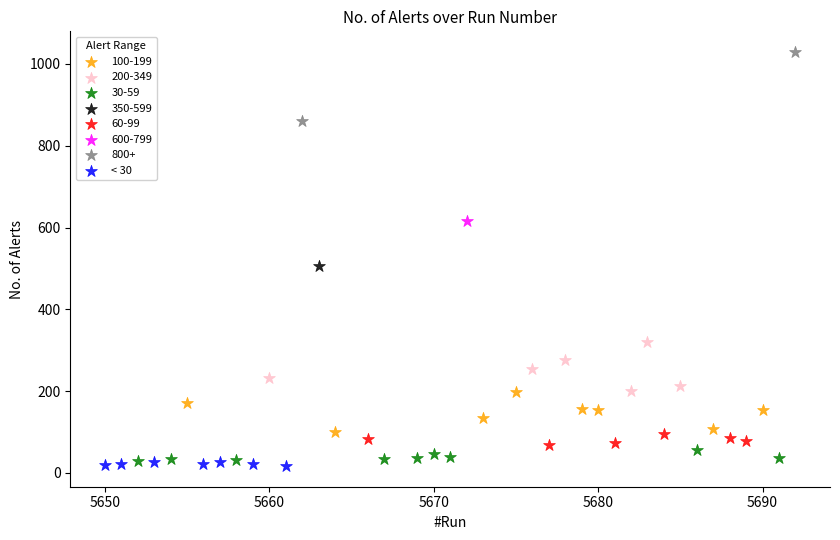

What are all the series names shown in the legend?

100-199, 200-349, 30-59, 350-599, 60-99, 600-799, 800+, < 30